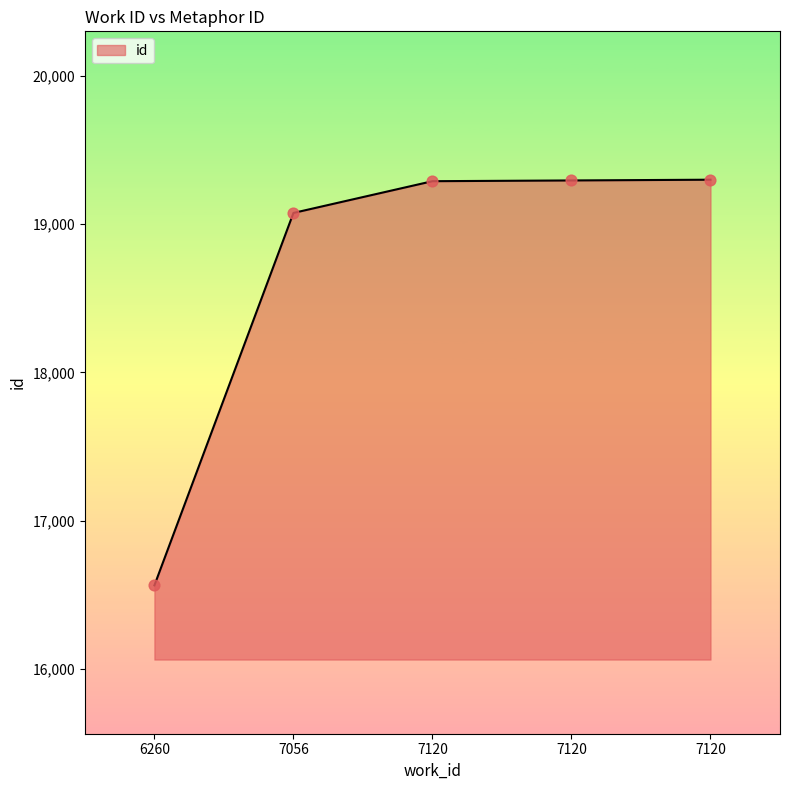

What is the change in value from 6260 to 7120?

+2729